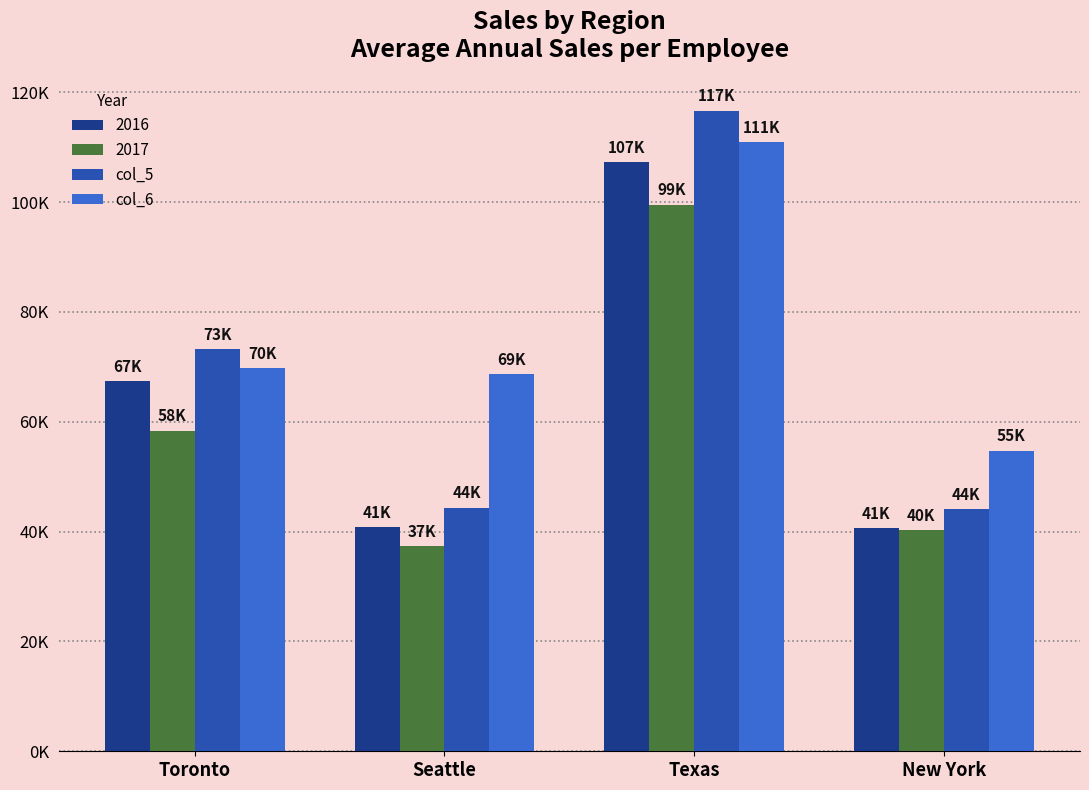

Which category has the lowest value in the col_5 series?

New York